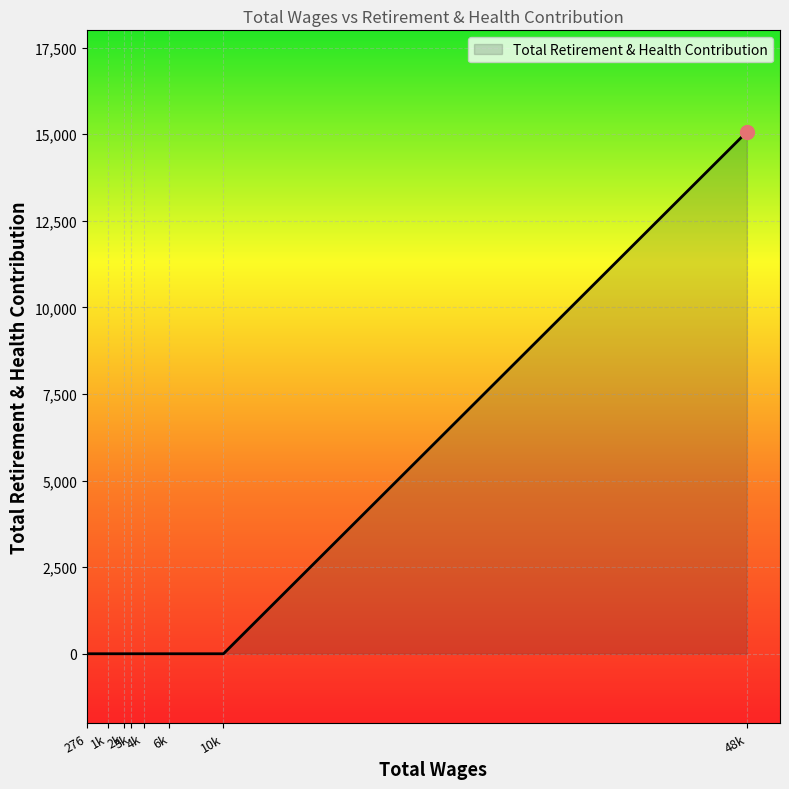

What is the change in value from 3k to 48k?

+15068